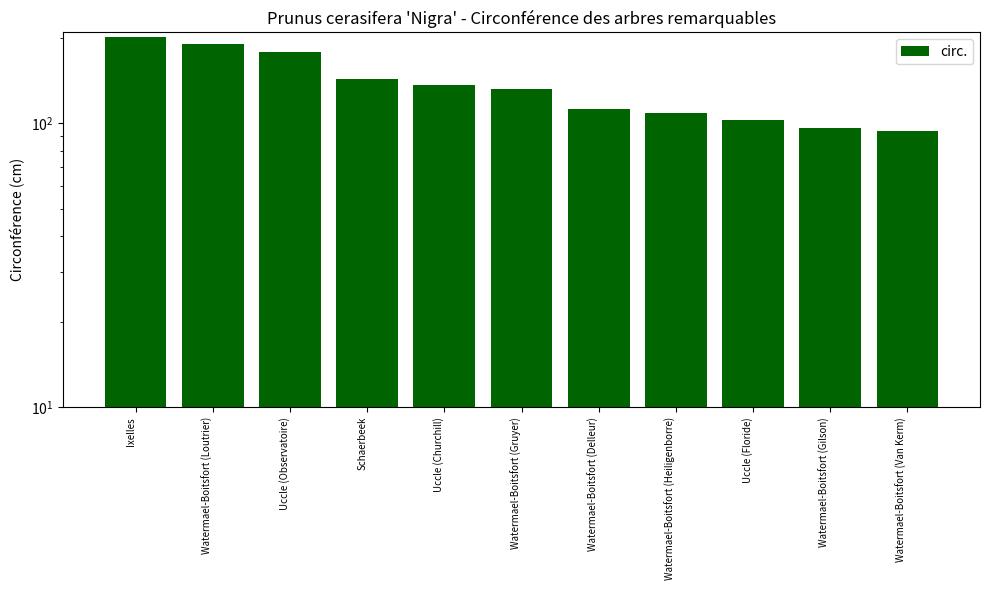

Is it true that the value at Watermael-Boitsfort (Gilson) is 24?

False